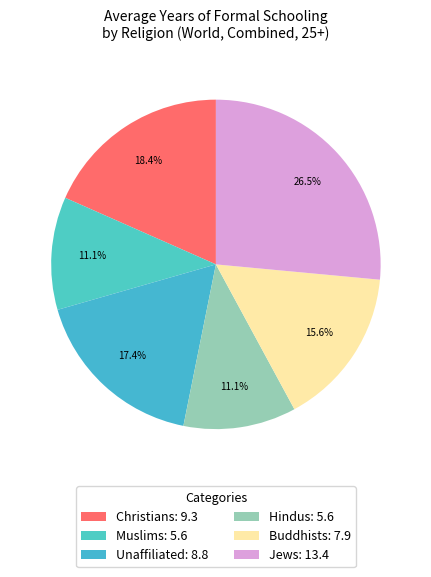

Approximately how many times larger is the value at Jews compared to Unaffiliated?

1.5